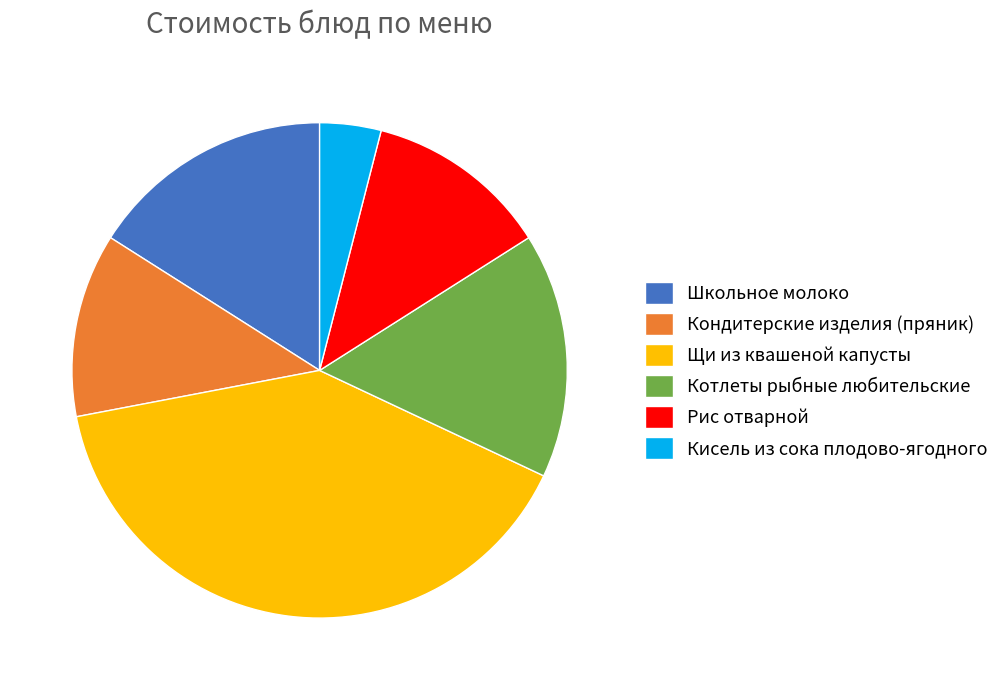

Do Щи из квашеной капусты and Котлеты рыбные любительские together represent more than half of the pie?

Yes